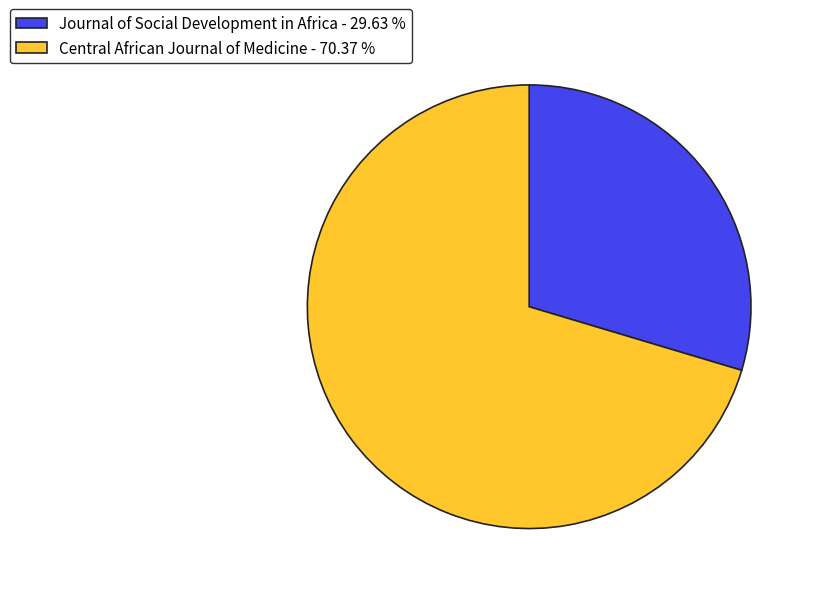

Which slice is the smallest?

Journal of Social Development in Africa